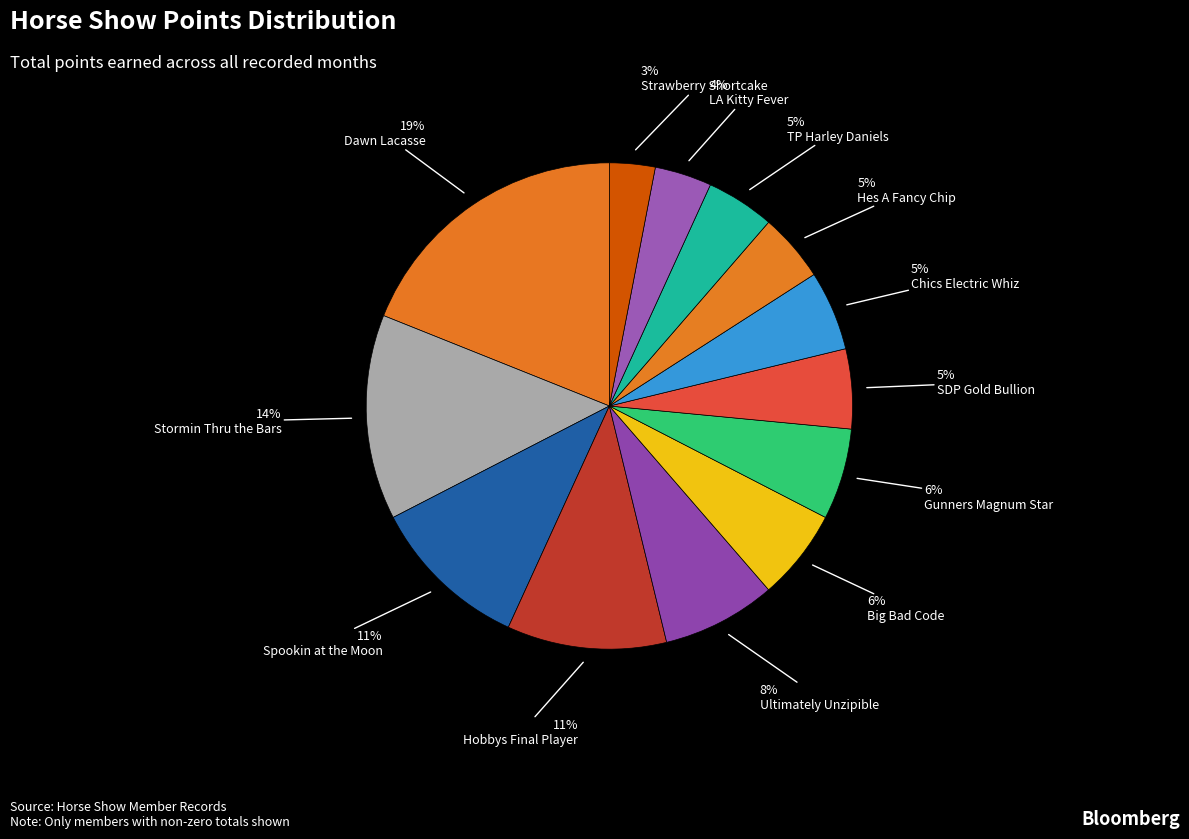

Count the number of slices in the pie.

13